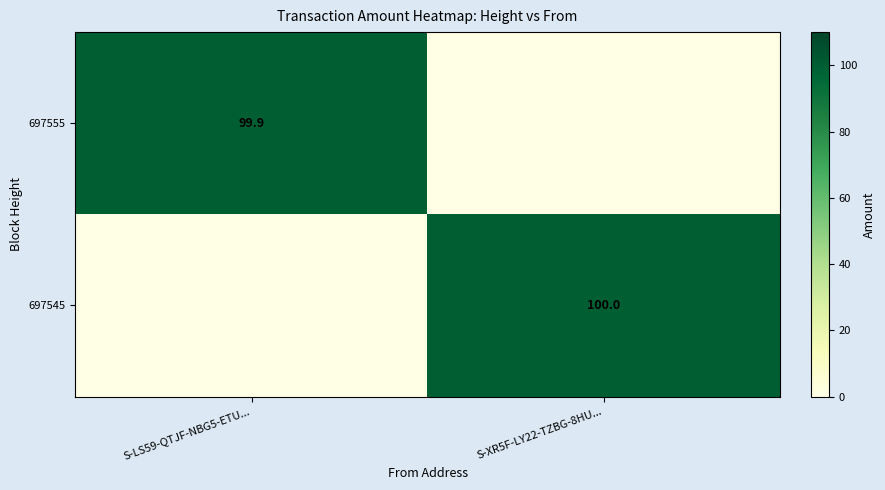

Is it true that 697555 equals 32.9 at S-LS59-QTJF-NBG5-ETU...?

False